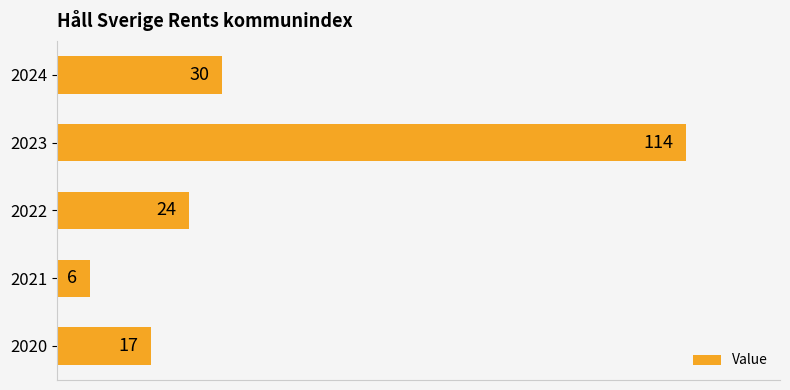

Is it true that the value at 2024 is 30?

True